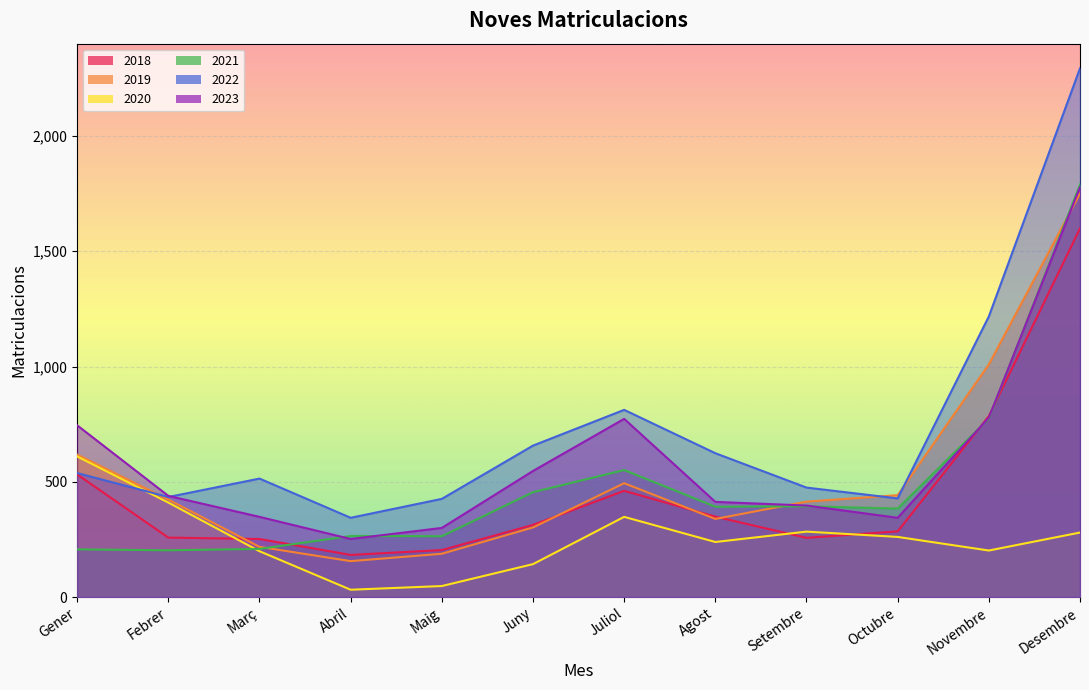

At how many categories does at least one series exceed 78?

12